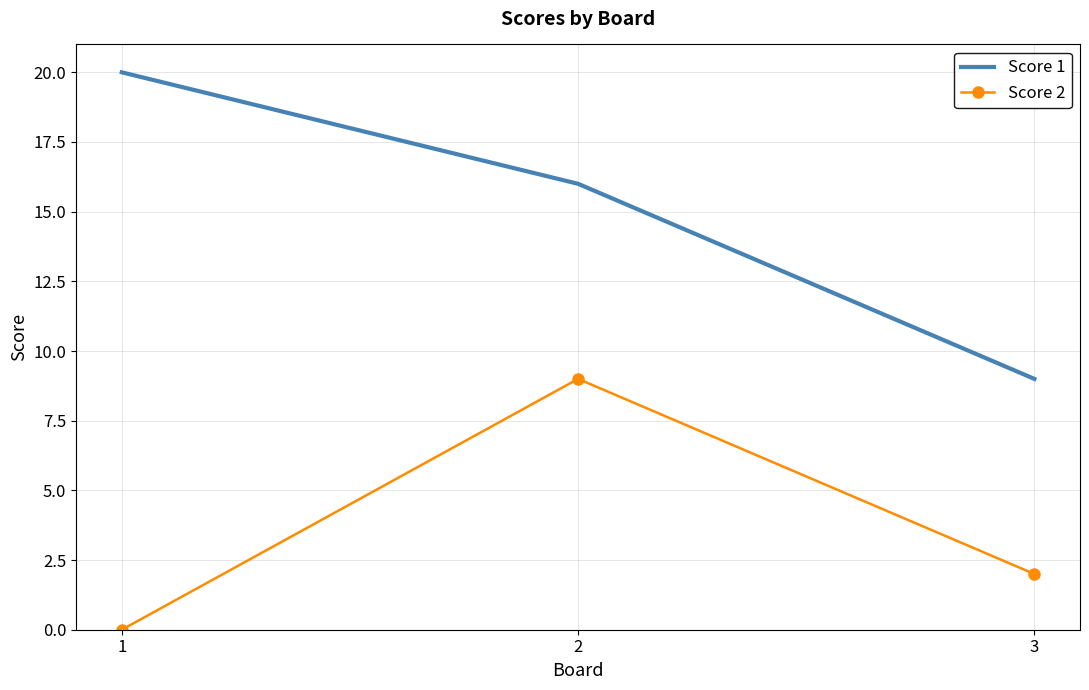

Which series has the largest total across all categories?

Score 1